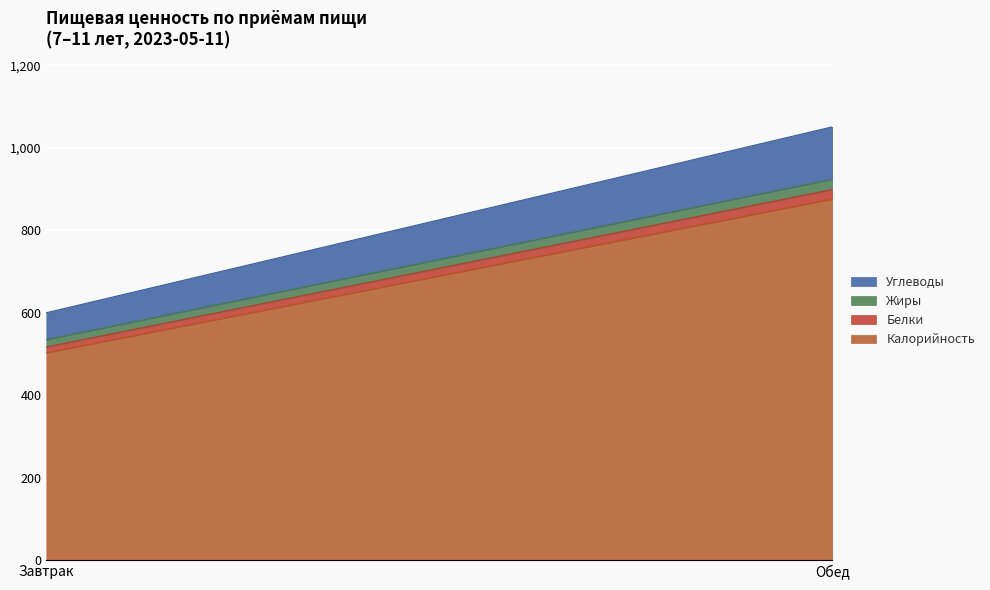

What position from the right is Завтрак?

2